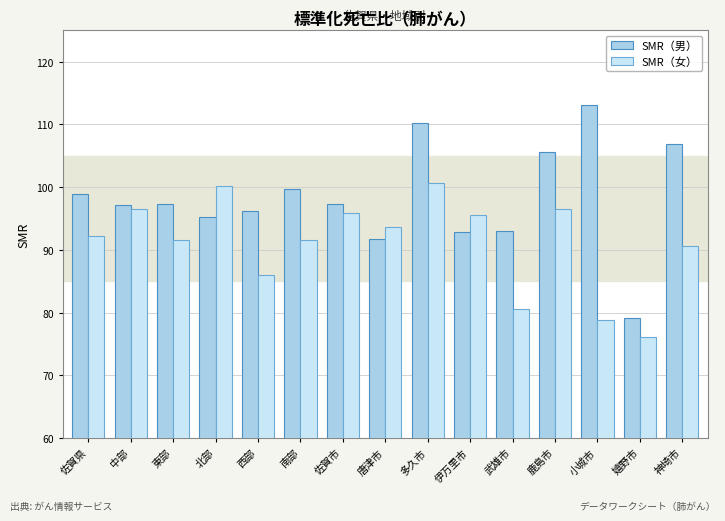

What is the value of the SMR（男） bar at the 1st from the left?

98.9